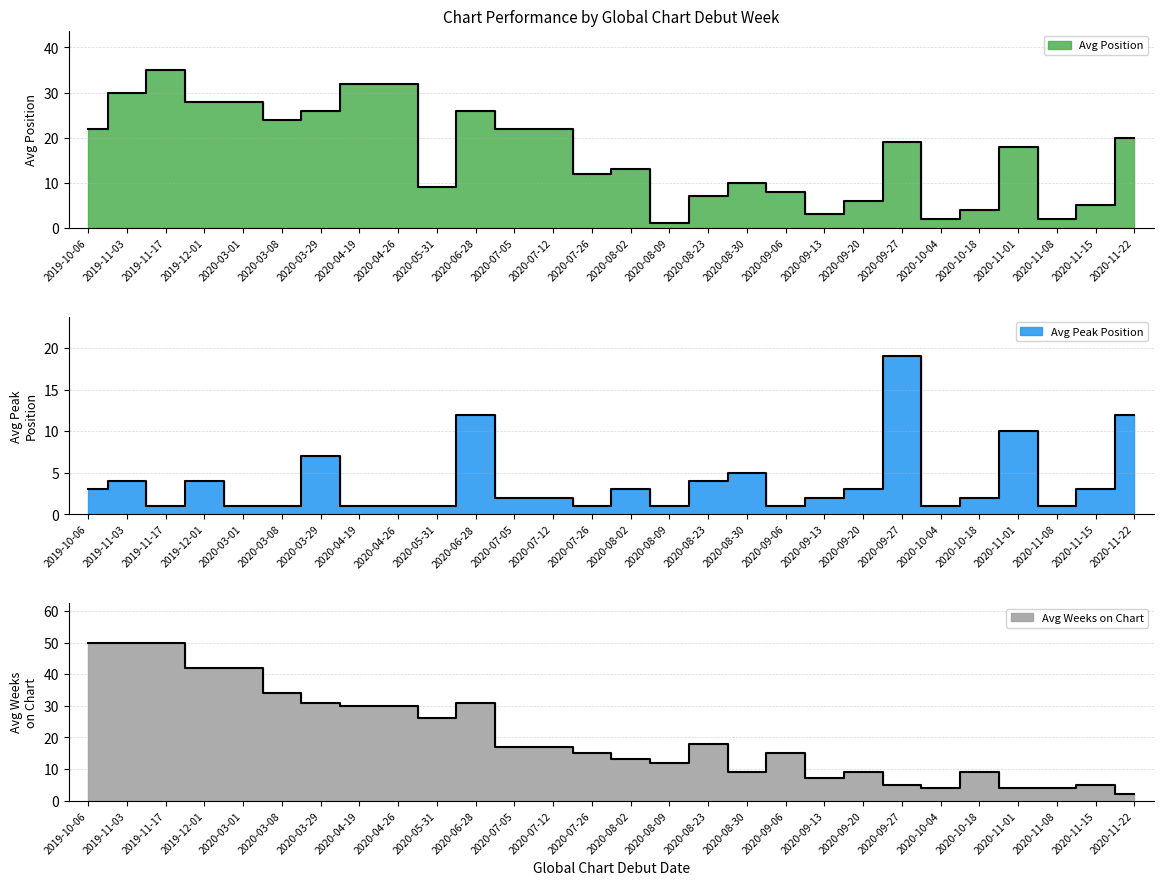

The Avg Peak Position series shows 3 at 2020-09-20. True or false?

True